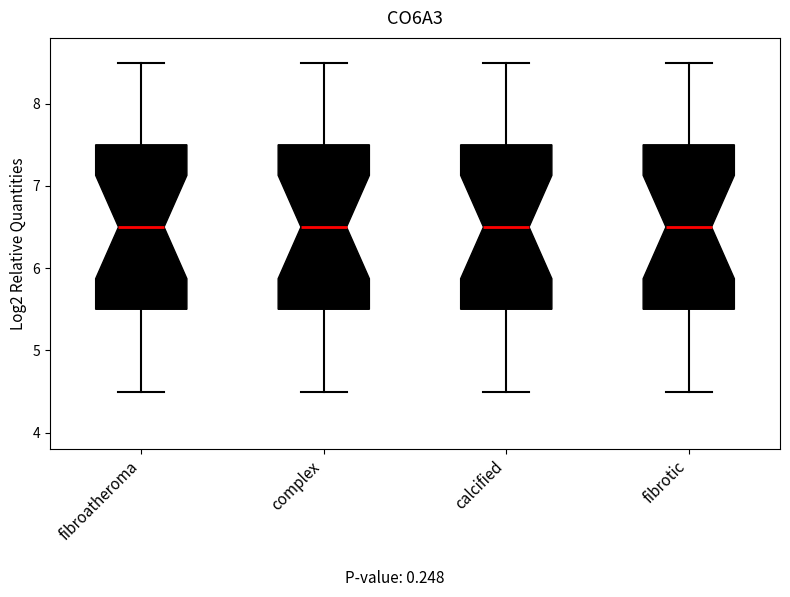

Reading left to right, read every box against the y-axis: the position of its median line, the range the box covers, and the ends of its whiskers. The values are not printed on the chart, so give them approximately, as read against the axis.

fibroatheroma: median 6.5, box 5.5 to 7.5, whiskers 4.5 to 8.5
complex: median 6.5, box 5.5 to 7.5, whiskers 4.5 to 8.5
calcified: median 6.5, box 5.5 to 7.5, whiskers 4.5 to 8.5
fibrotic: median 6.5, box 5.5 to 7.5, whiskers 4.5 to 8.5